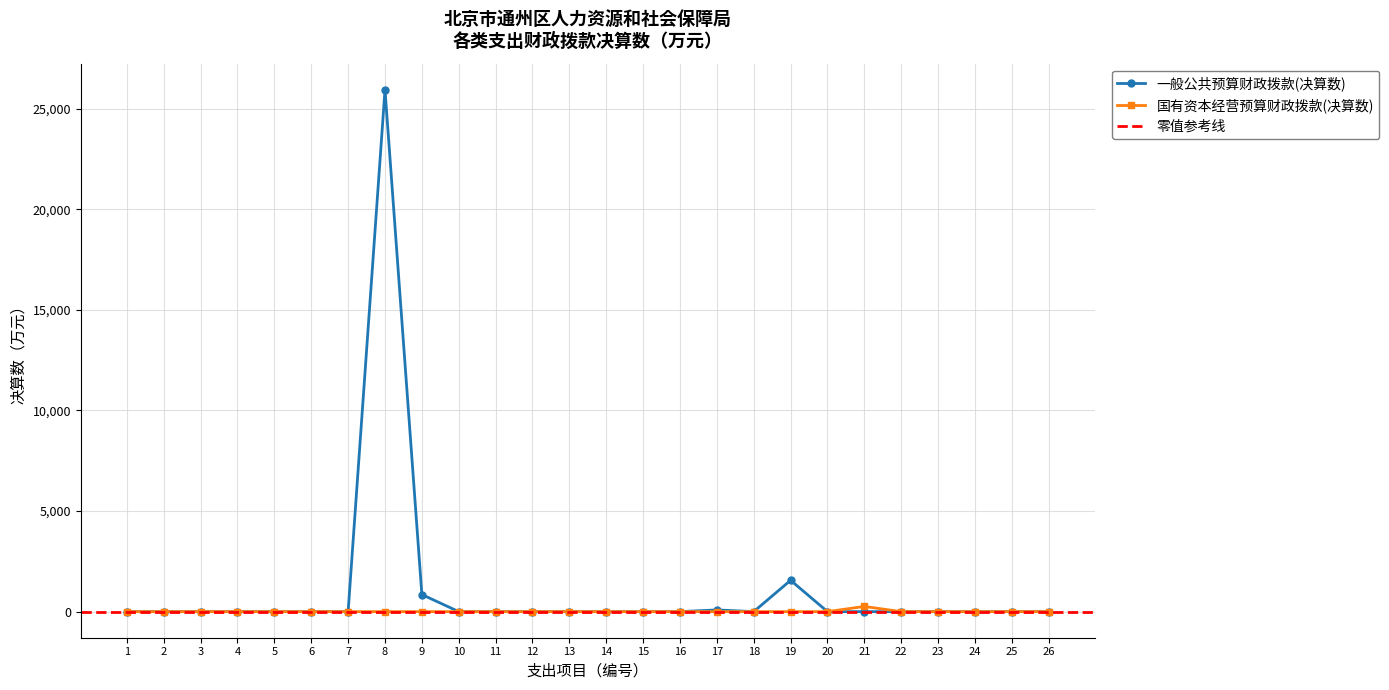

How many interior local peaks does the 国有资本经营预算财政拨款(决算数) series have?

1